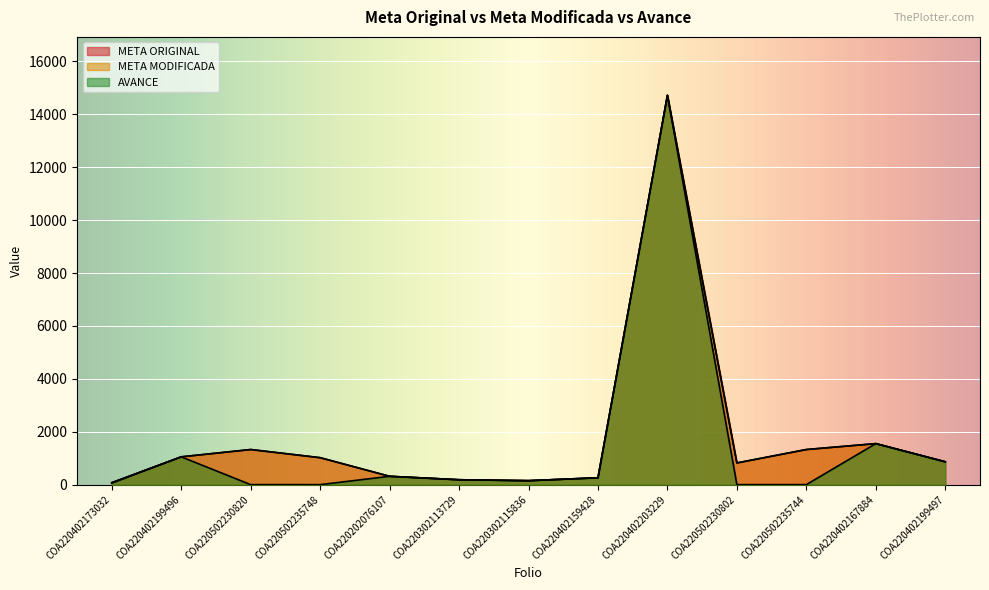

What value does the META MODIFICADA series have at COA220402159428?

259.5